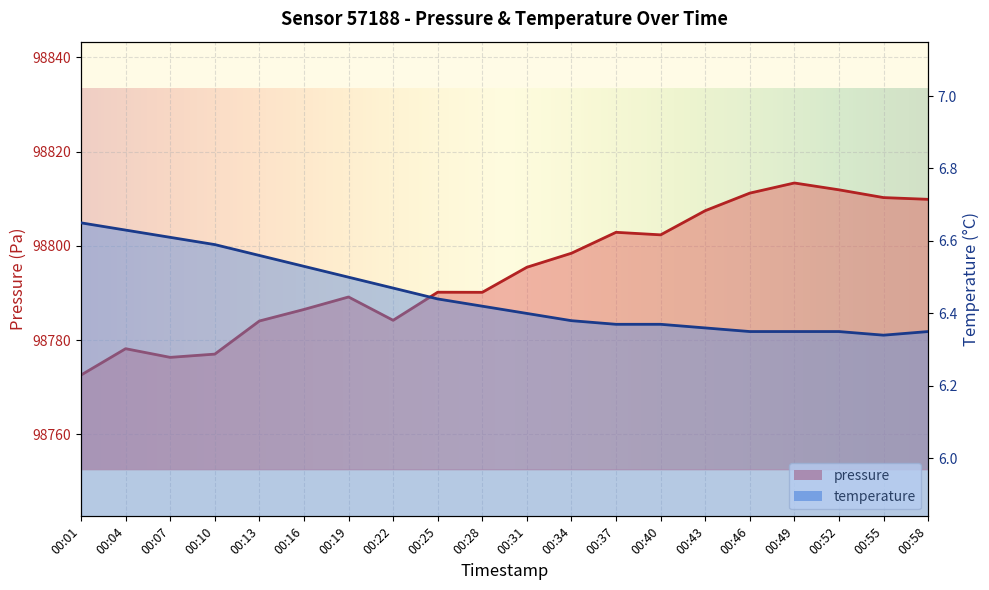

Is the value of pressure at 00:19 greater than the value of temperature at 00:58?

Yes